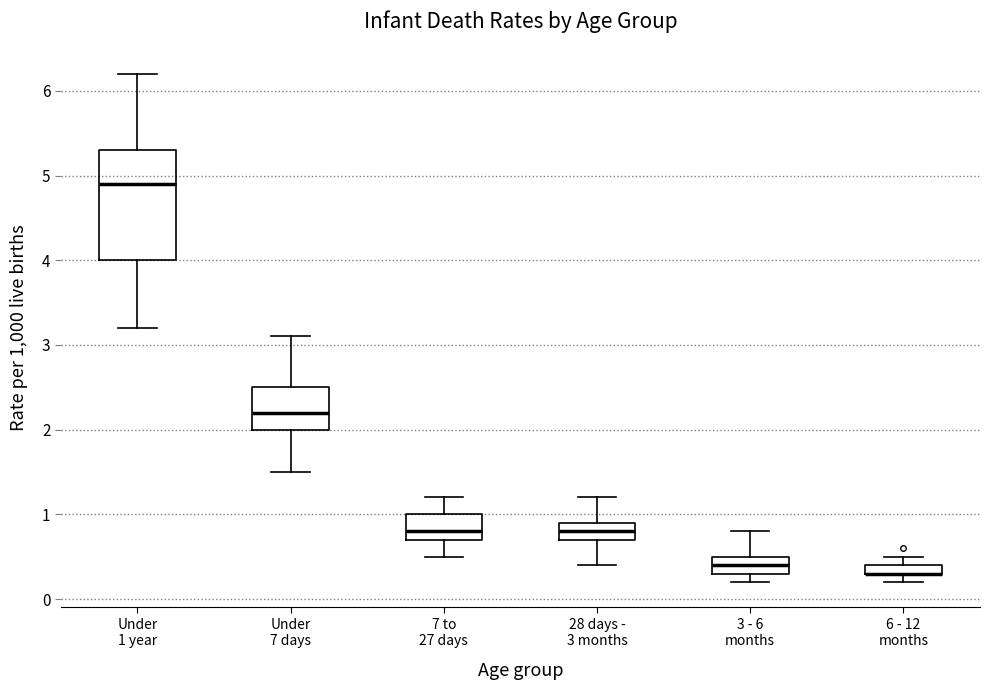

Which box is the tallest, from its lower edge to its upper edge?

Under 1 year